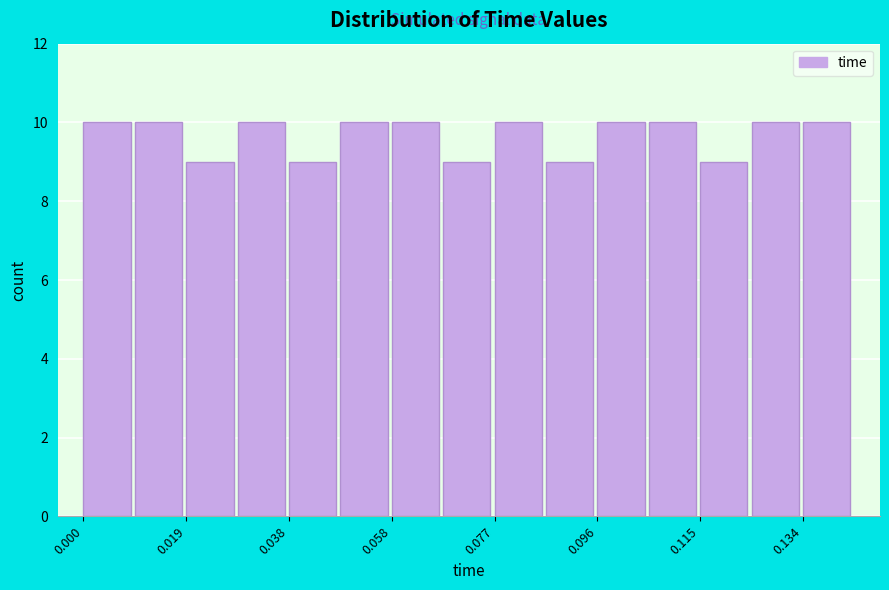

What is the height of the bar covering 0.000 to 0.010 on the x-axis? Neither the bar edges nor the heights are printed on the chart, so give them approximately, as read against the axes.

10